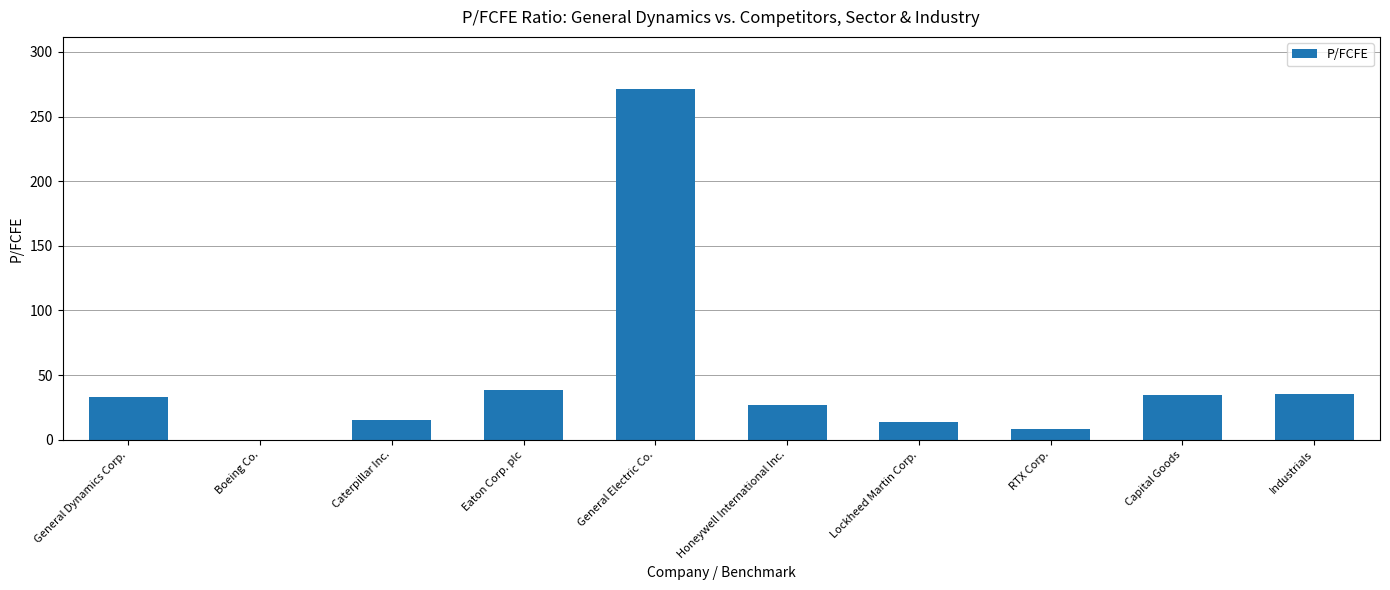

How many positive values are there?

9